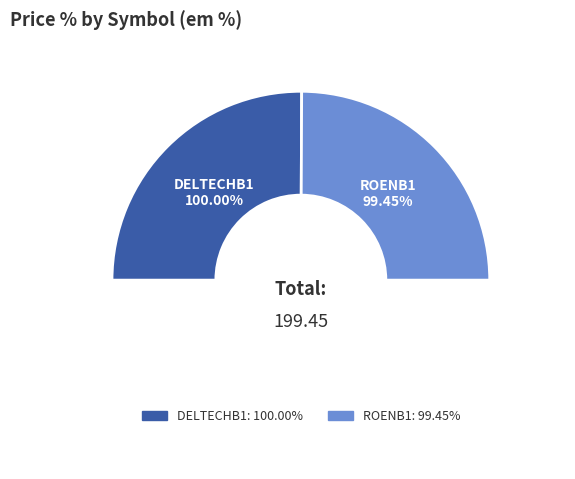

Is there a majority slice in this chart?

Yes